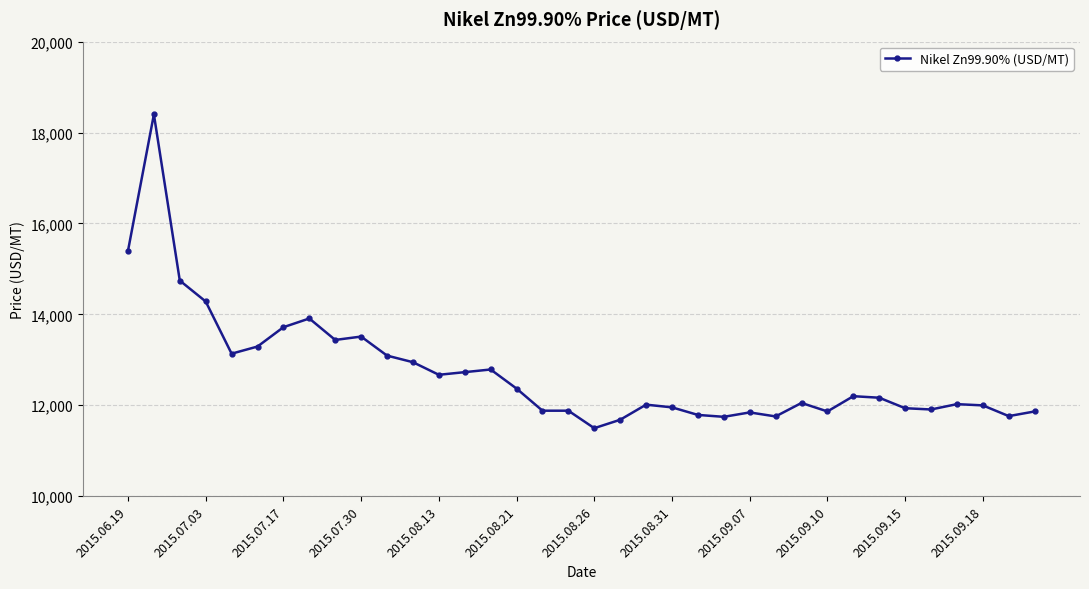

What is the difference between the second highest and second lowest values?

3716.5